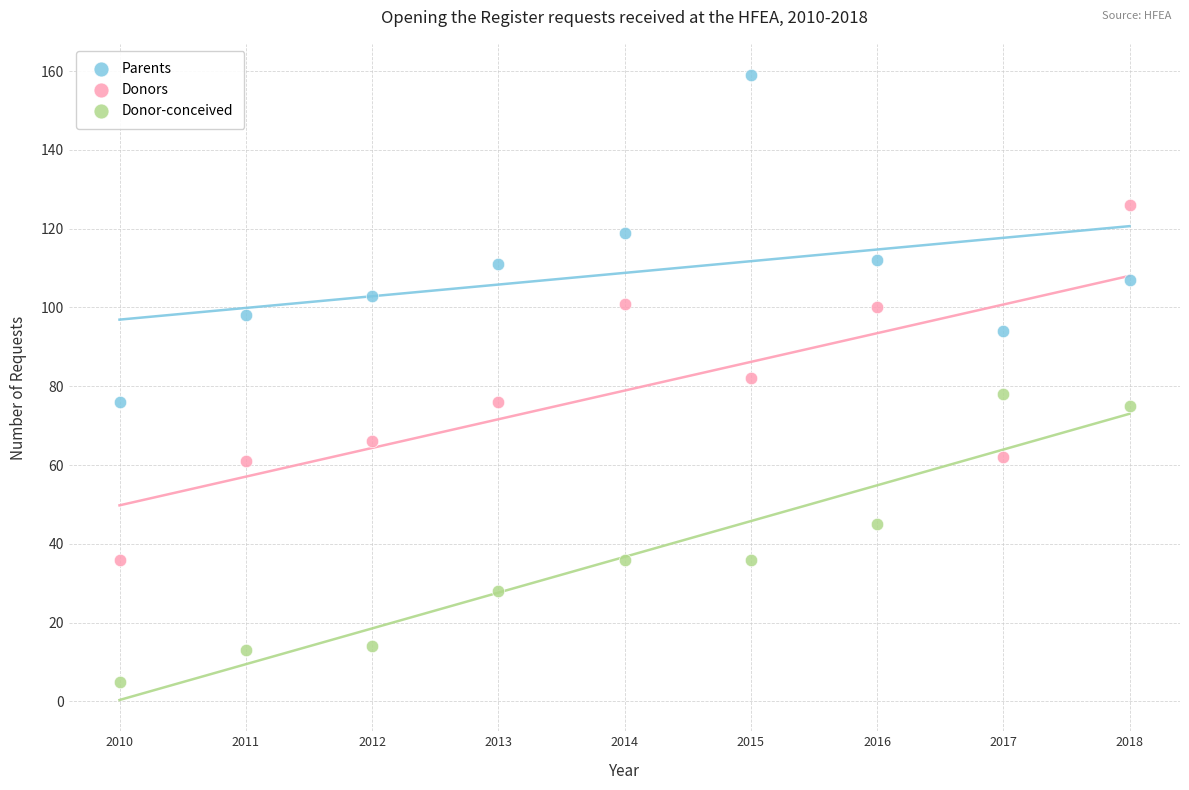

Which series has the largest Y range (max minus min)?

Donors